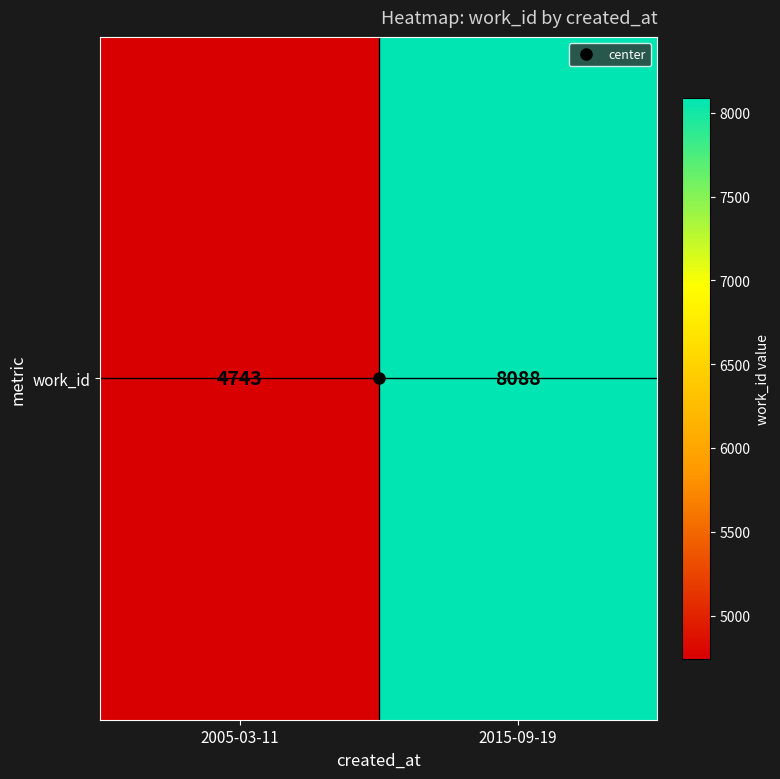

At which category does the chart reach its minimum across all series?

2005-03-11